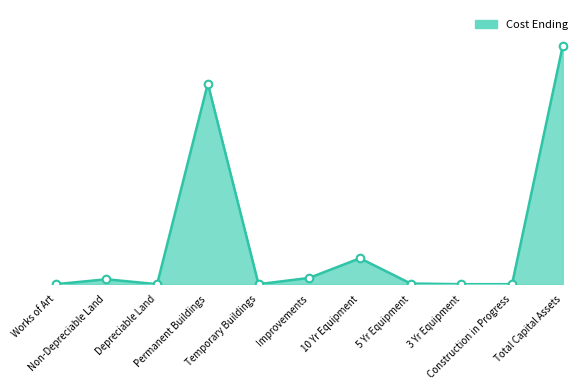

What is the change in value from 10 Yr Equipment to 3 Yr Equipment?

-4357785